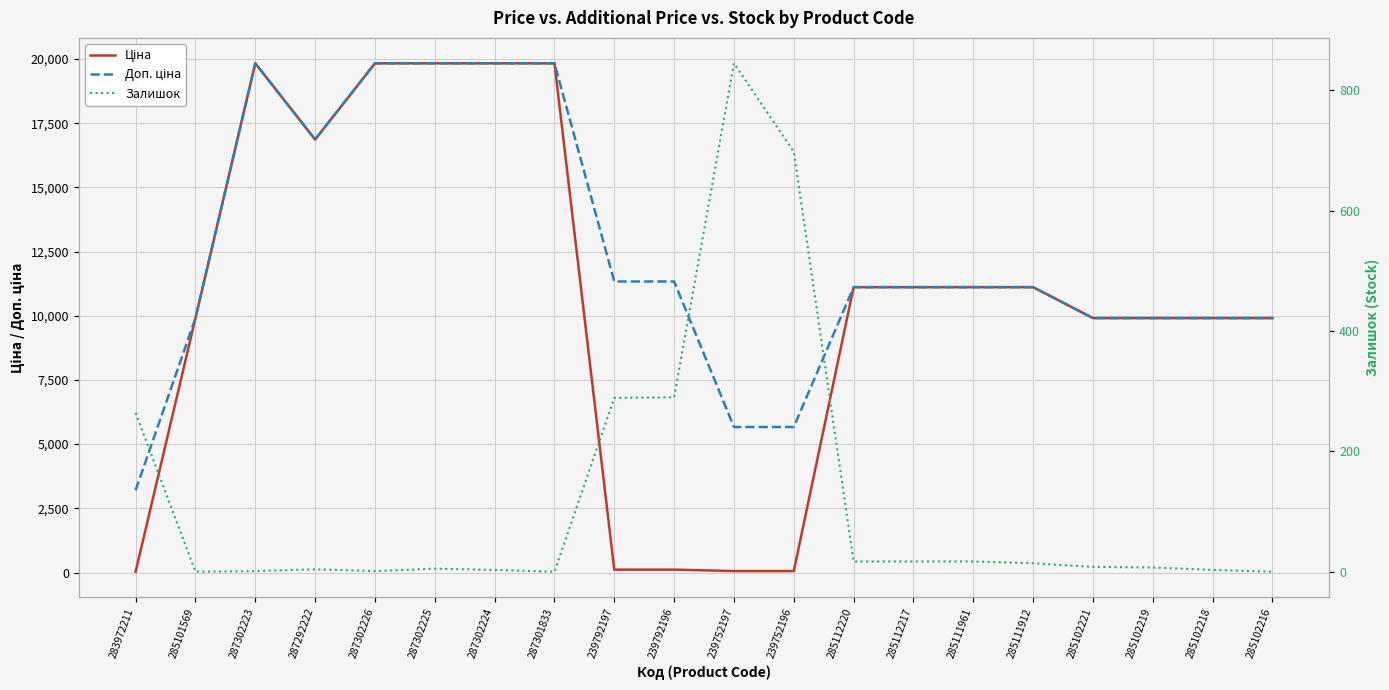

Reading left to right, what are all the values shown in this chart?

Ціна: 32.0	9908.5	19831.1	16863.2	19831.1	19831.1	19831.1	19831.1	113.3	113.3	56.7	56.7	11113.6	11113.6	11113.6	11113.6	9908.5	9908.5	9908.5	9908.5
Доп. ціна: 3205.0	9908.5	19831.1	16863.2	19831.1	19831.1	19831.1	19831.1	11334.0	11334.0	5667.0	5667.0	11113.6	11113.6	11113.6	11113.6	9908.5	9908.5	9908.5	9908.5
Залишок: 264.0	0.0	1.0	4.0	1.0	5.0	3.0	0.0	289.0	290.0	845.0	698.0	17.0	17.0	17.0	14.0	8.0	7.0	3.0	0.0